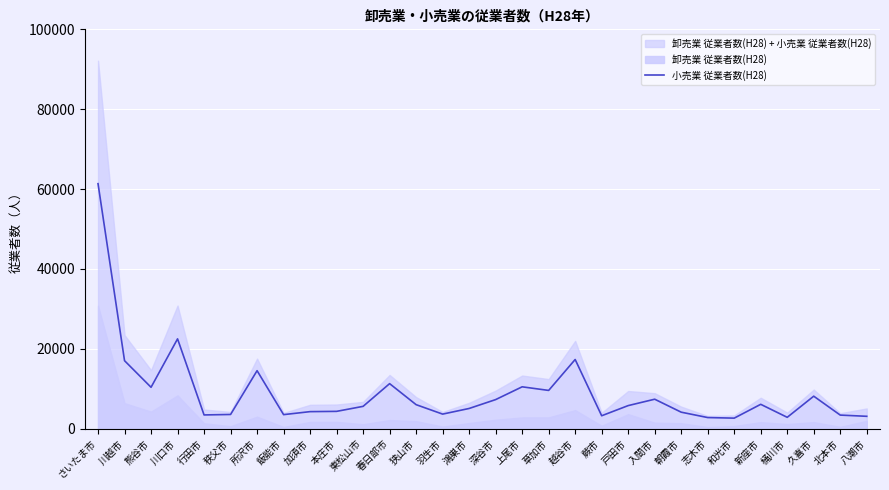

Which has a higher value, 深谷市 or 川口市?

川口市